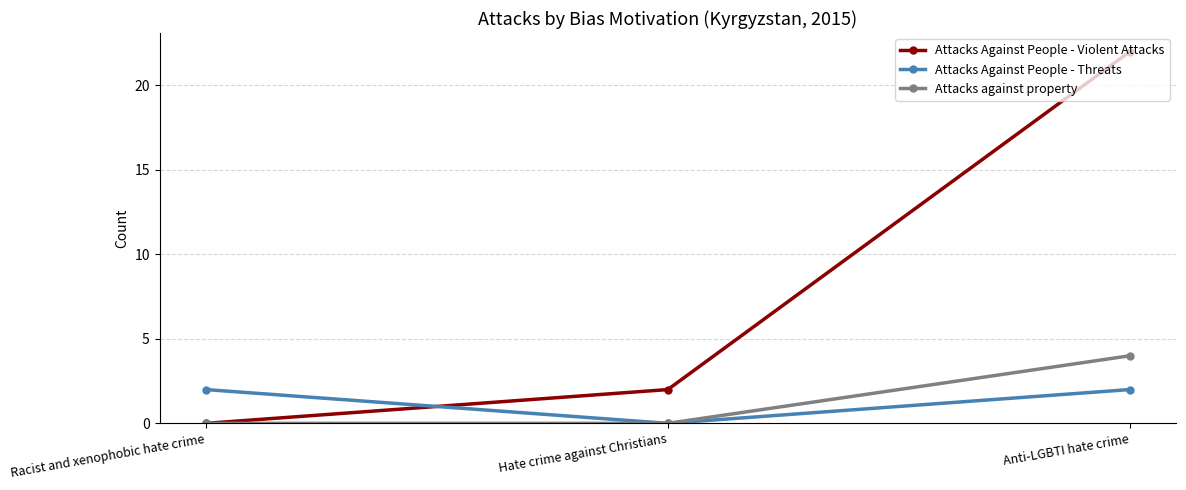

Reading left to right, transcribe all the data shown in this chart.

Attacks Against People - Violent Attacks: Racist and xenophobic hate crime=0	Hate crime against Christians=2	Anti-LGBTI hate crime=22
Attacks Against People - Threats: Racist and xenophobic hate crime=2	Hate crime against Christians=0	Anti-LGBTI hate crime=2
Attacks against property: Racist and xenophobic hate crime=0	Hate crime against Christians=0	Anti-LGBTI hate crime=4